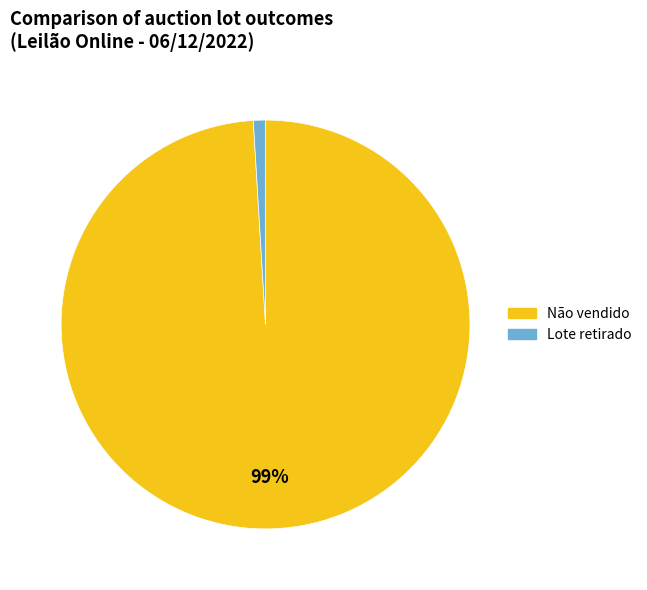

To the nearest percent, what is the difference between the largest and smallest slice percentages?

98%